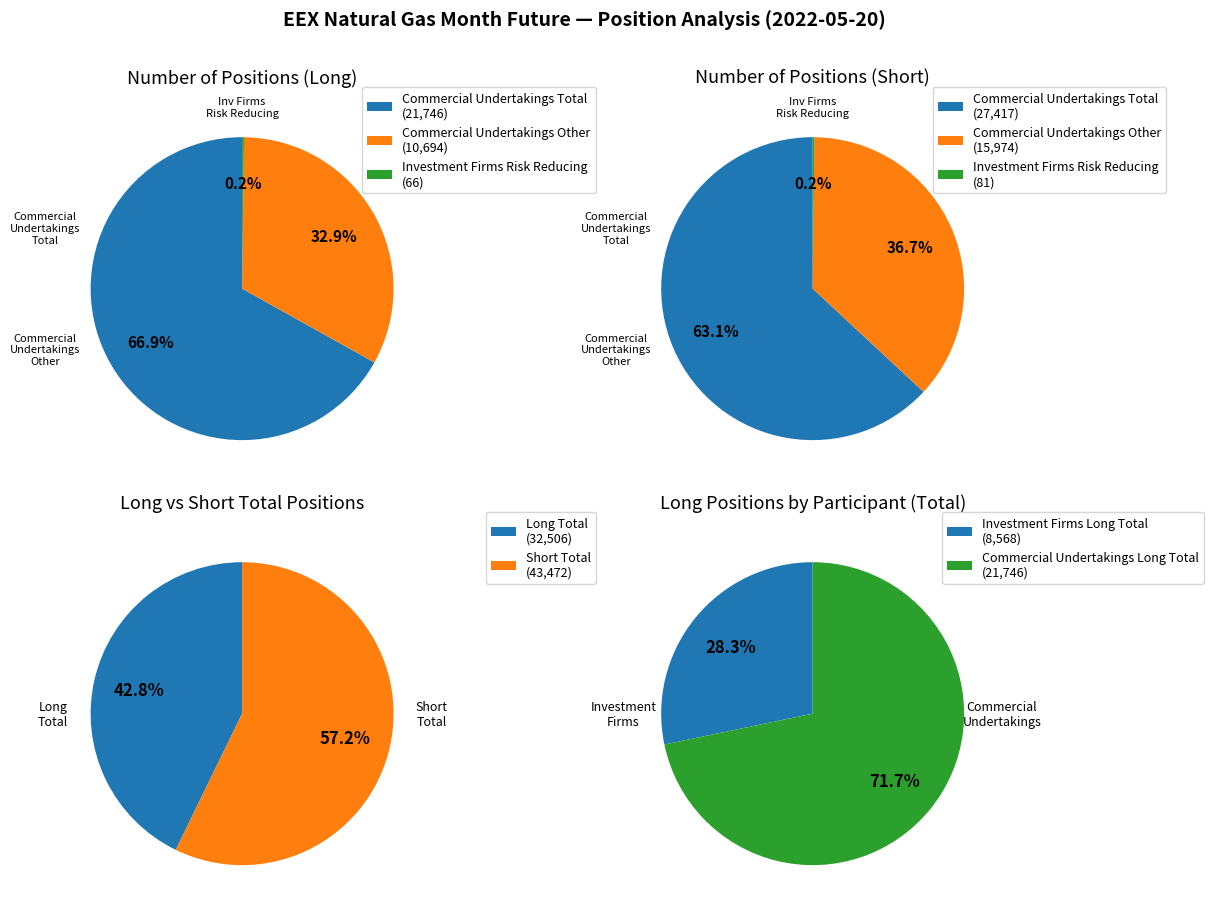

Which has a higher value, Commercial Undertakings Long Total or Investment Firms Risk Reducing Long?

Commercial Undertakings Long Total